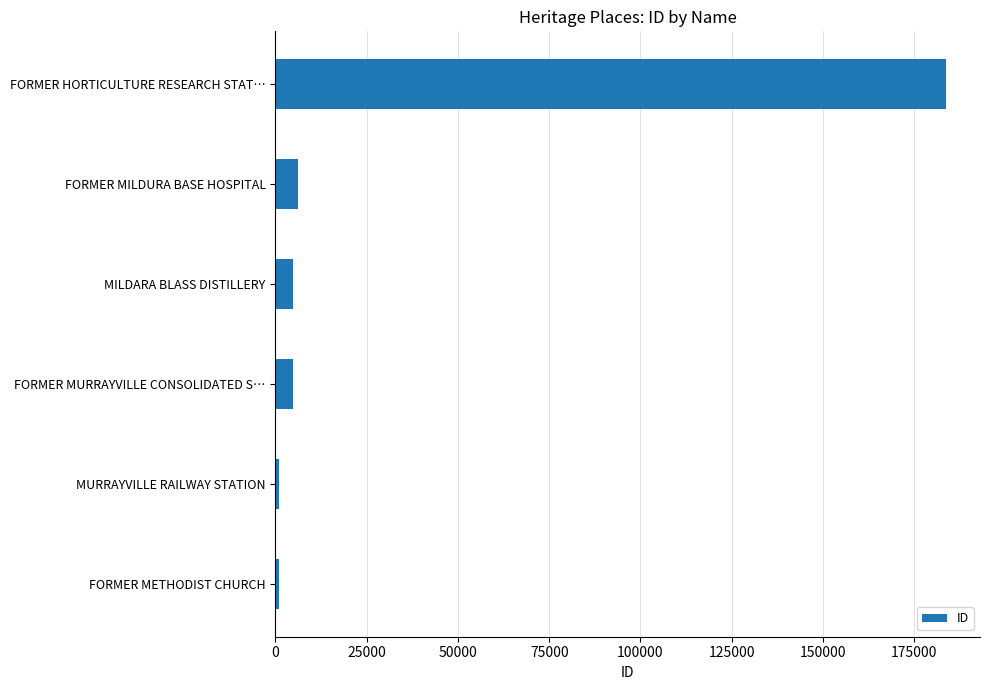

True or false: the data shows 4669 at FORMER MURRAYVILLE CONSOLIDATED S….

True